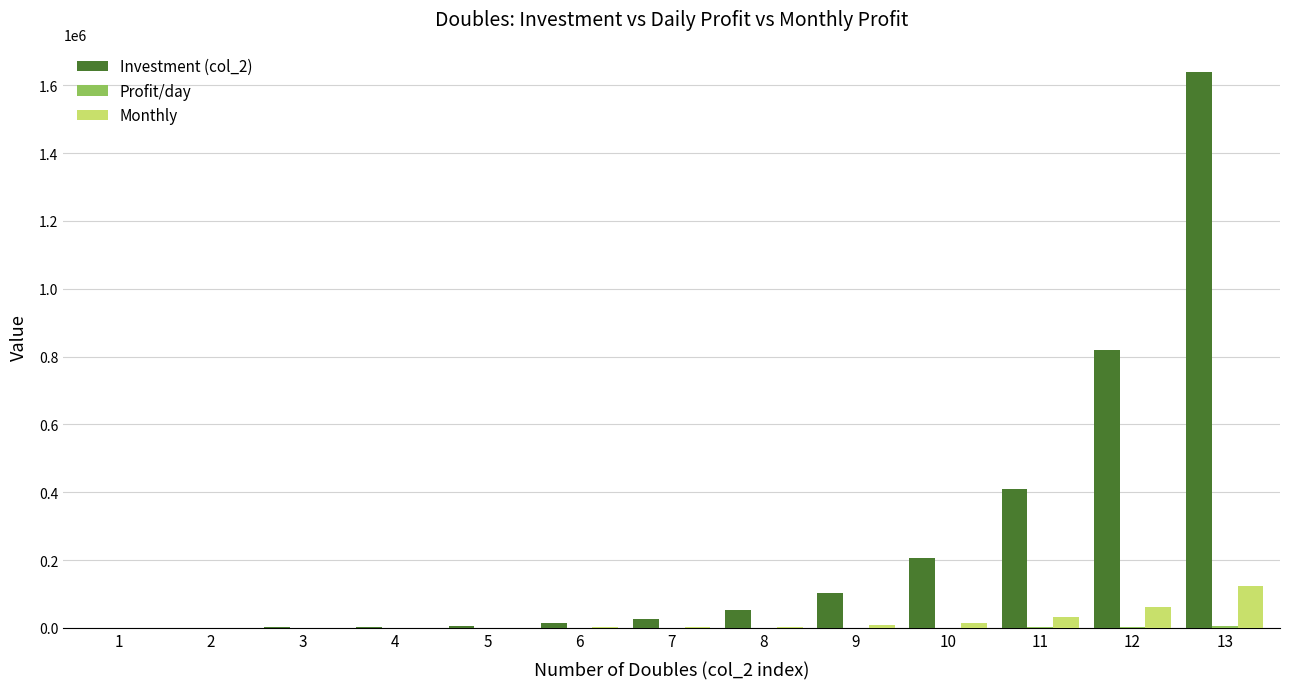

At which category is the sum across all series the highest?

13